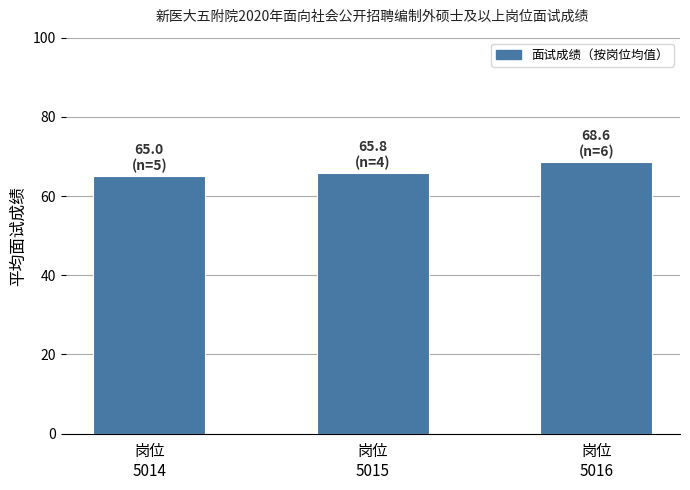

The value at 岗位
5016 is 95.4. True or false?

False